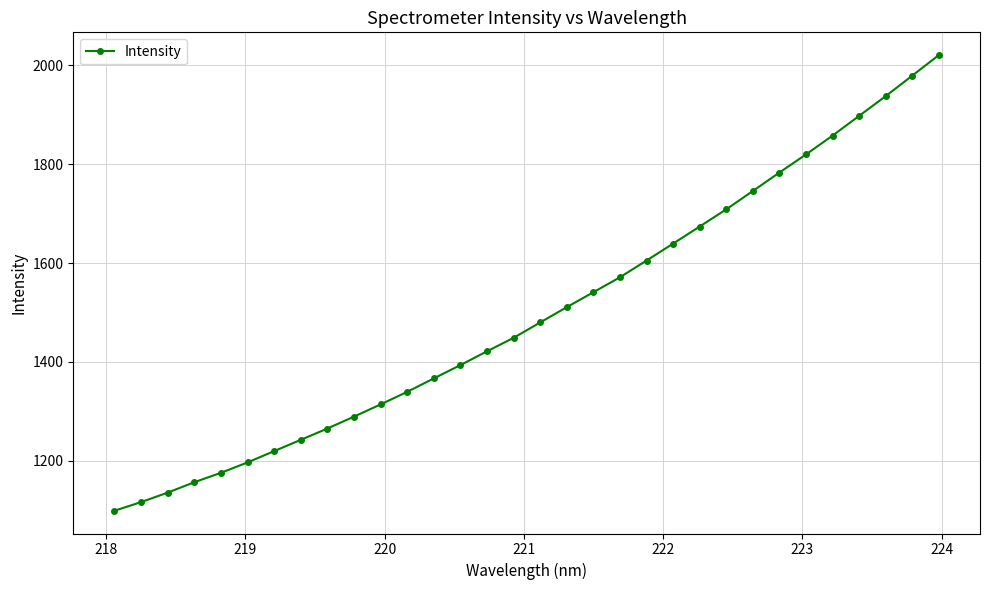

What is the minimum value shown in the chart?

1099.2